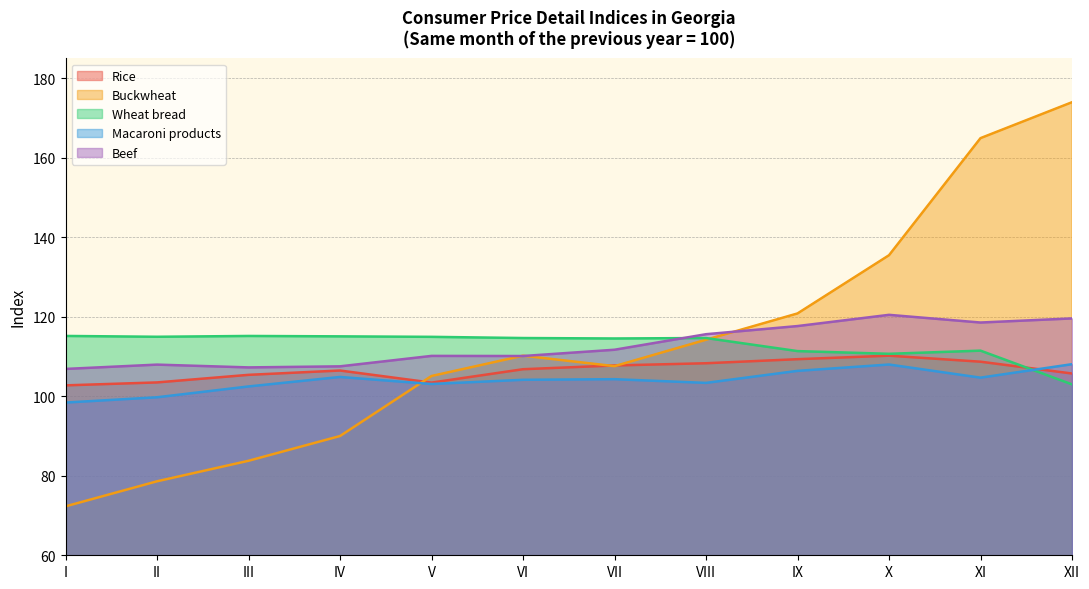

Which category has the lowest value across all series?

I